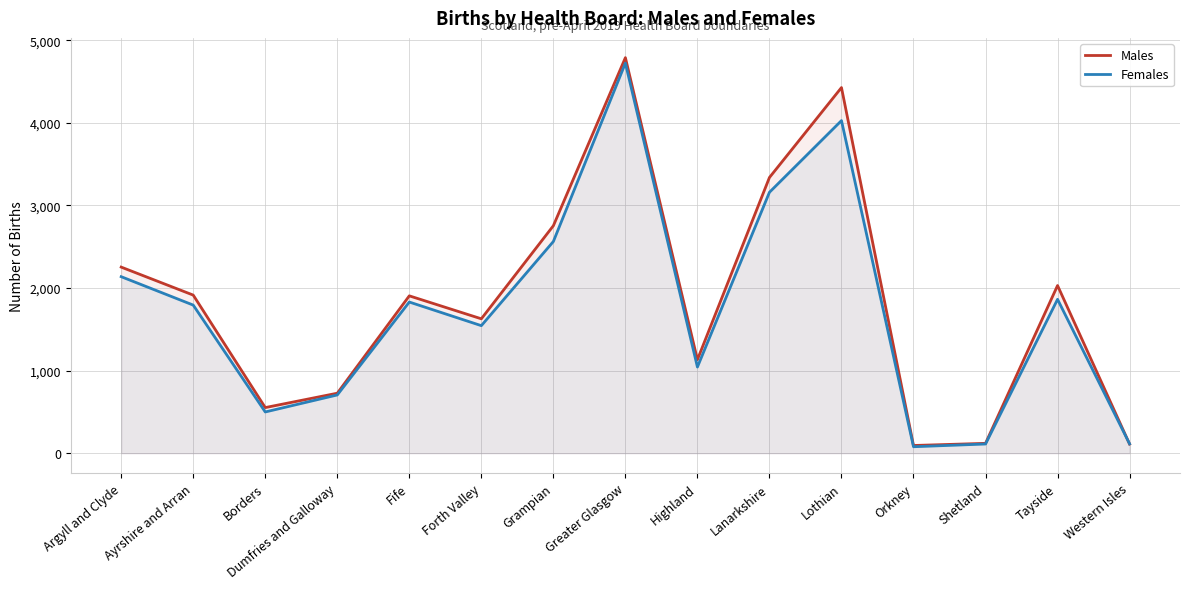

What are all the series names shown in the legend?

Males, Females